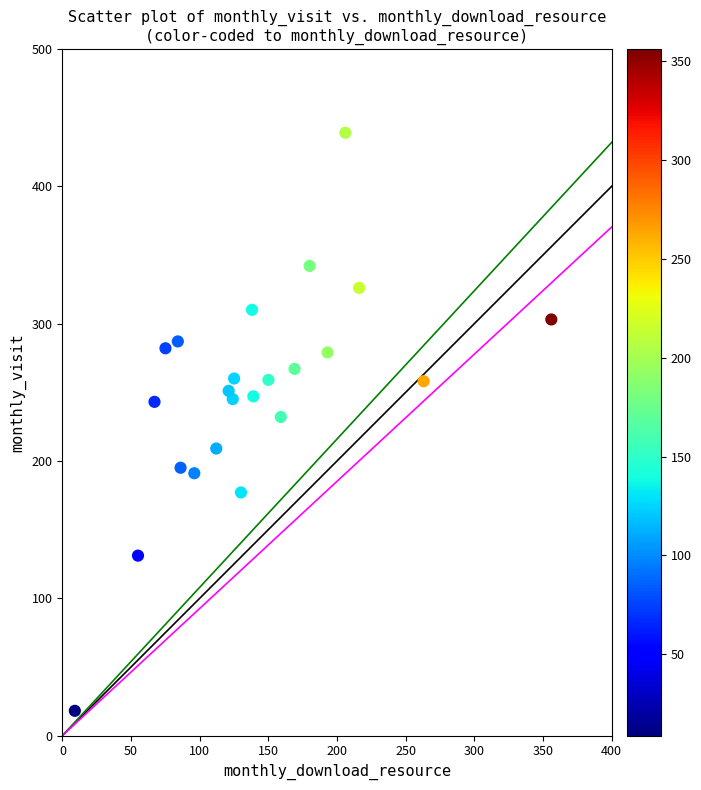

What is the range of Y values (max minus min)?

421